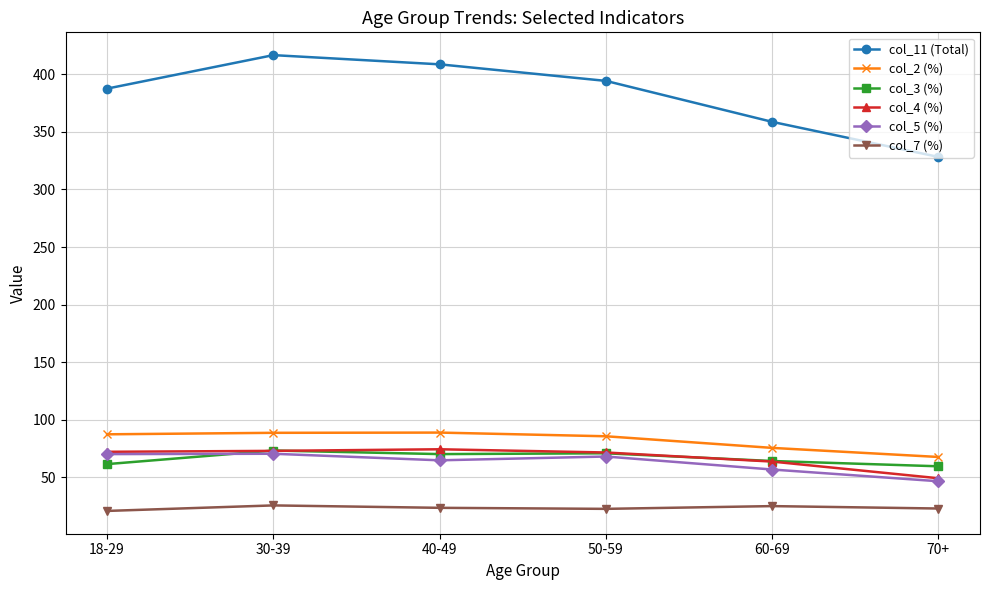

How many values in the col_11 (Total) series exceed 394?

3